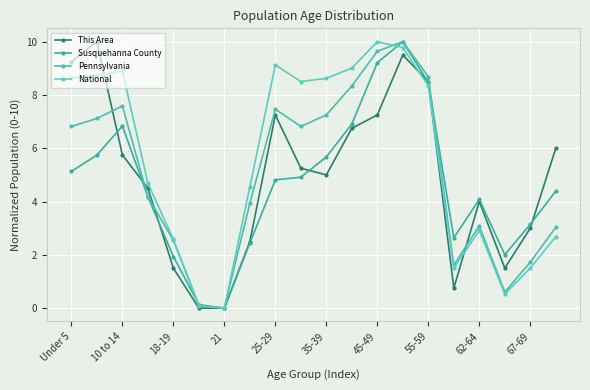

Does the chart display data point markers on the line(s)?

Yes